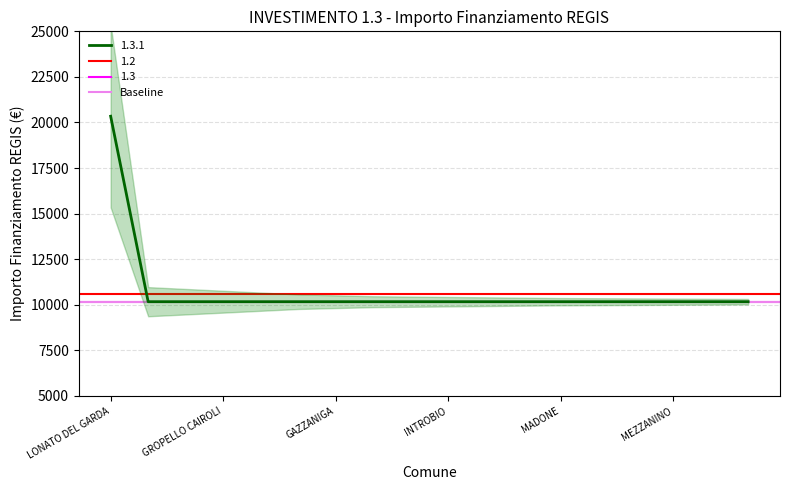

List the labels in order of Baseline value, largest first.

LONATO DEL GARDA, GEROLA ALTA, GARBAGNATE MONASTERO, GROPELLO CAIROLI, GOMBITO, GORNATE-OLONA, GAZZANIGA, FIESCO, GORNO, INTROBIO, CAPRALBA, BULGAROGRASSO, MADONE, CALVENZANO, COLLE BRIANZA, MEZZANINO, VELESO, FONTENO